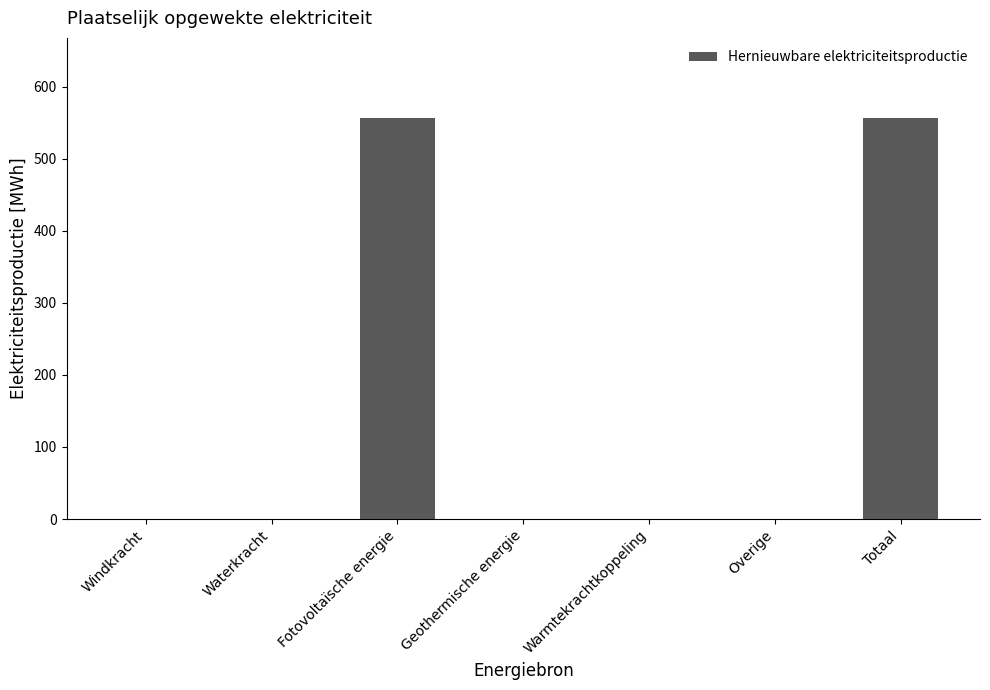

The chart shows a value of 0.0 at Windkracht. True or false?

True